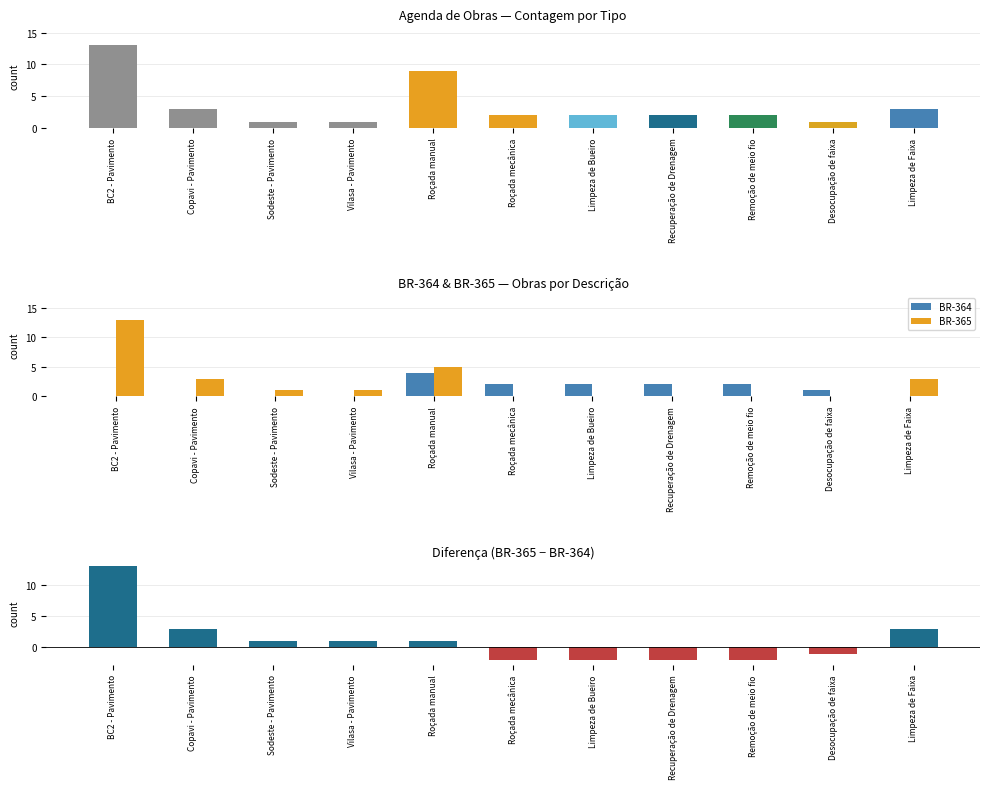

What is the label of the 4th bar from the right?

Recuperação de Drenagem